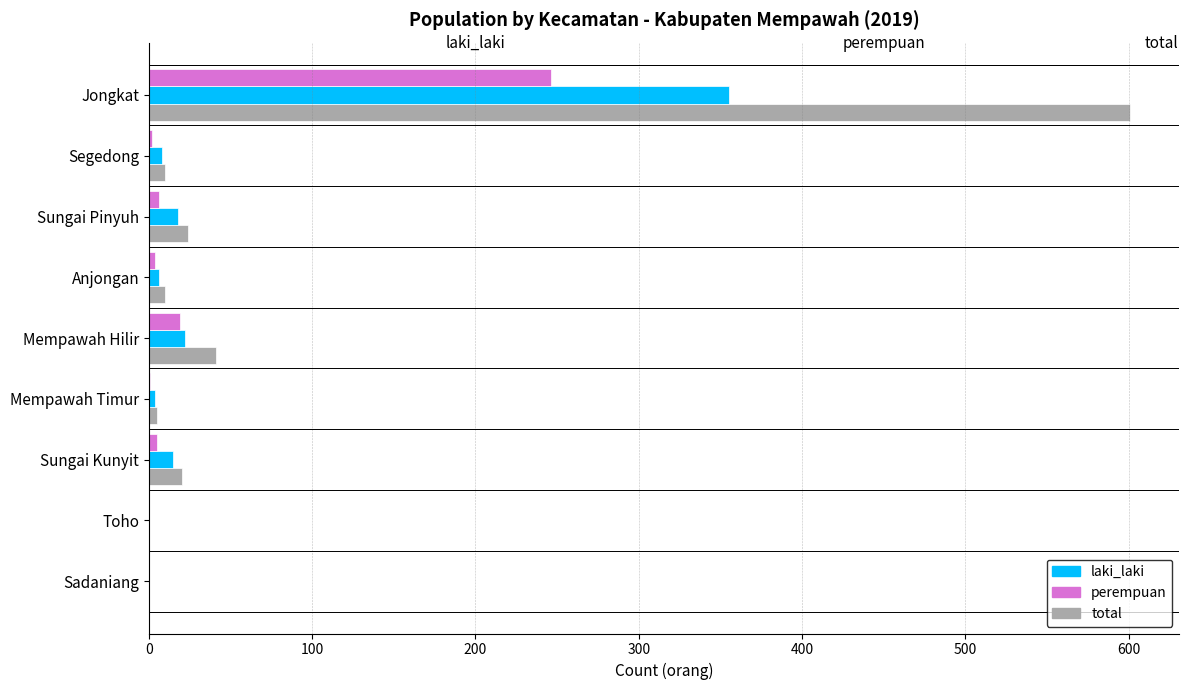

What are all the series names shown in the legend?

laki_laki, perempuan, total